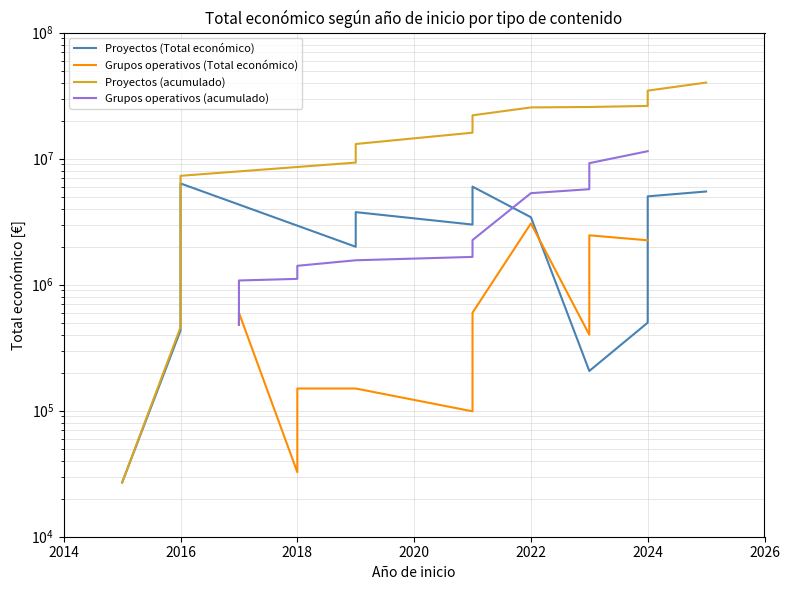

What is the maximum value shown in the chart?

40151078